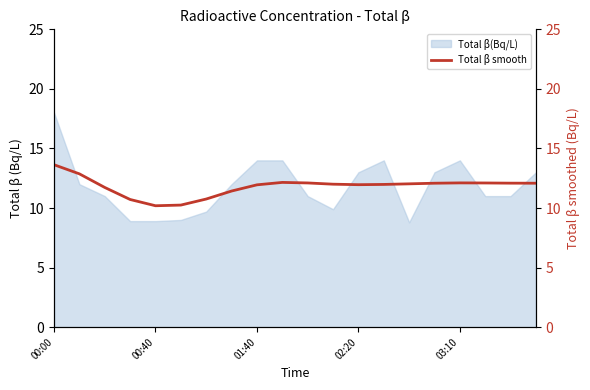

What is the maximum value for Total β(Bq/L)?

18.0